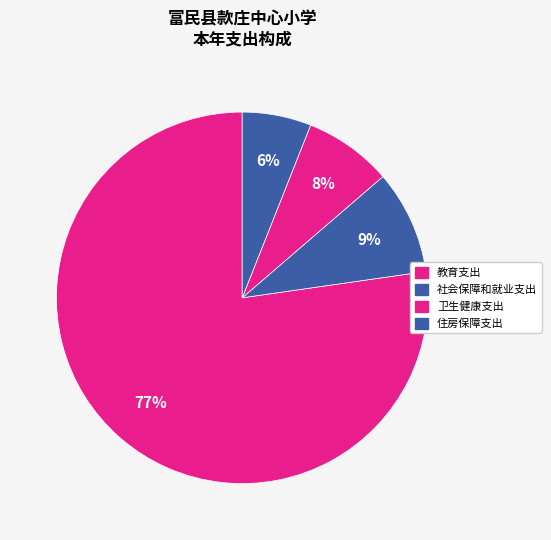

To the nearest percent, what is the combined percentage of 教育支出 and 住房保障支出?

83%